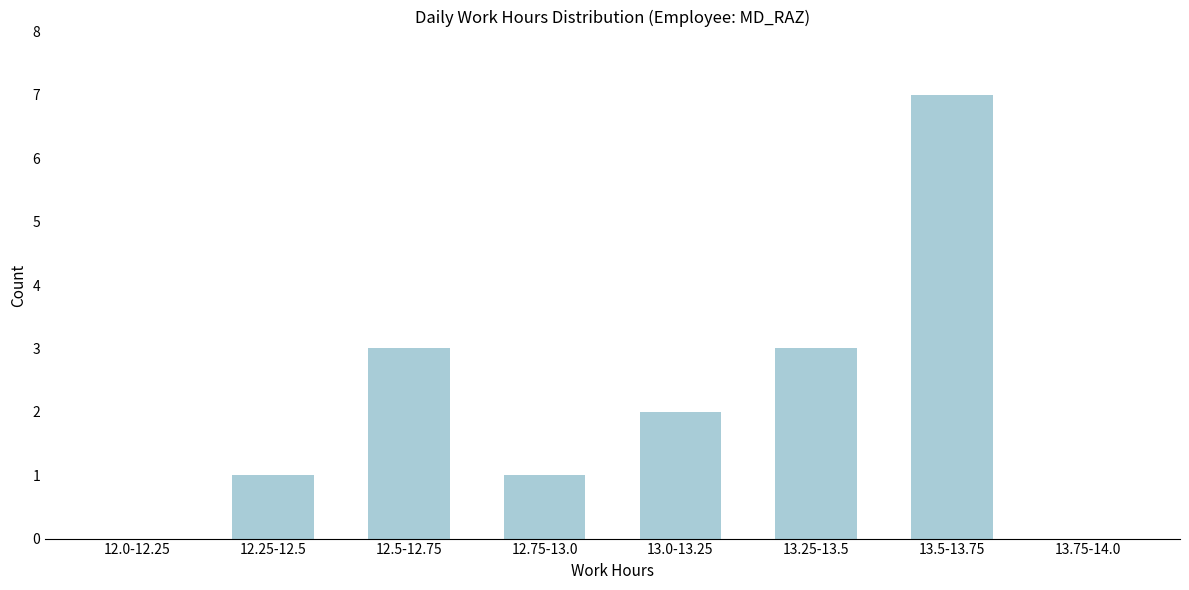

Reading left to right, list all the values displayed in this chart.

12.0-12.25=0	12.25-12.5=1	12.5-12.75=3	12.75-13.0=1	13.0-13.25=2	13.25-13.5=3	13.5-13.75=7	13.75-14.0=0